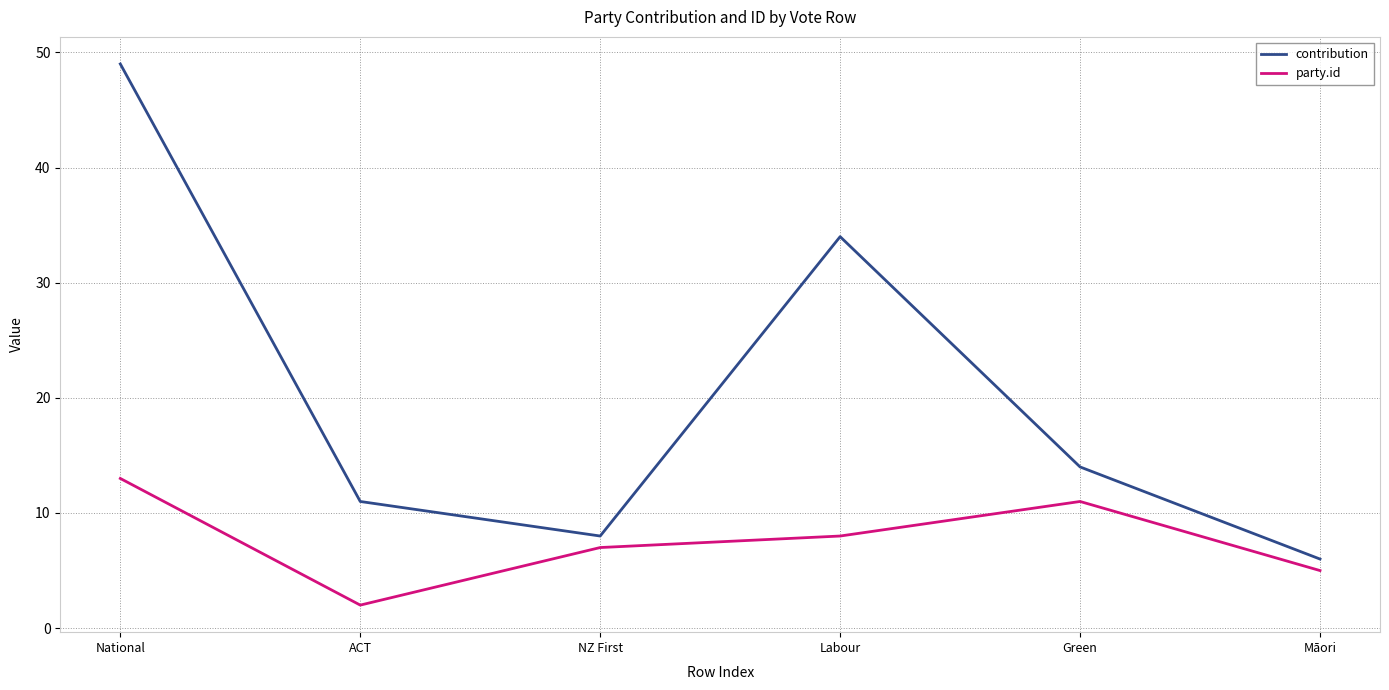

Rank the categories by party.id value from lowest to highest.

ACT, Māori, NZ First, Labour, Green, National